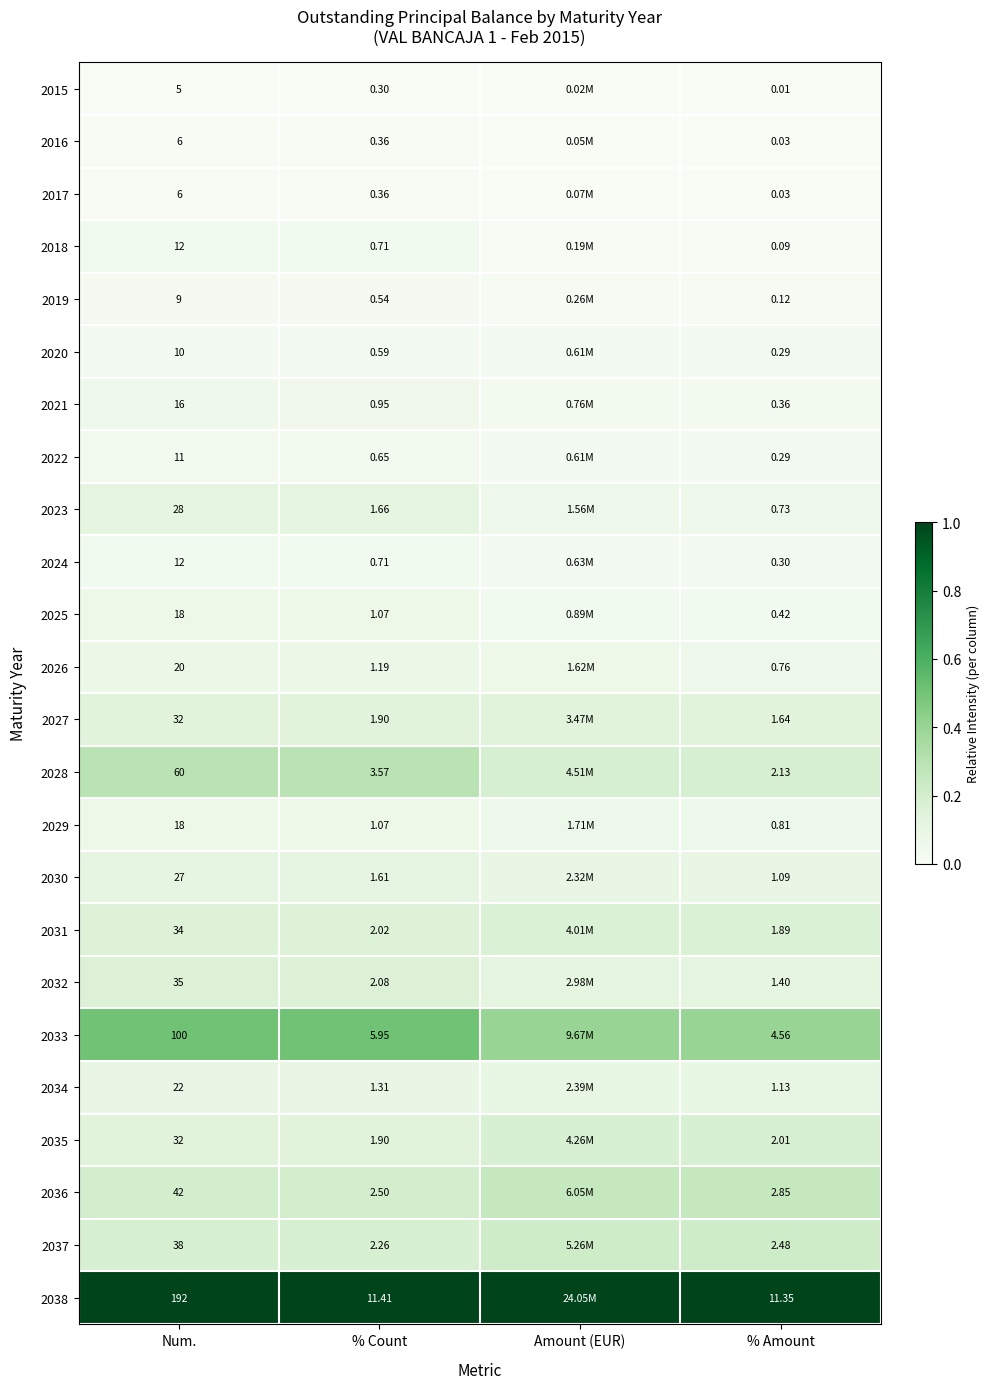

Rank the series at % Amount from highest to lowest value.

2038, 2033, 2036, 2037, 2028, 2035, 2031, 2027, 2032, 2034, 2030, 2029, 2026, 2023, 2025, 2021, 2024, 2020, 2022, 2019, 2018, 2016, 2017, 2015